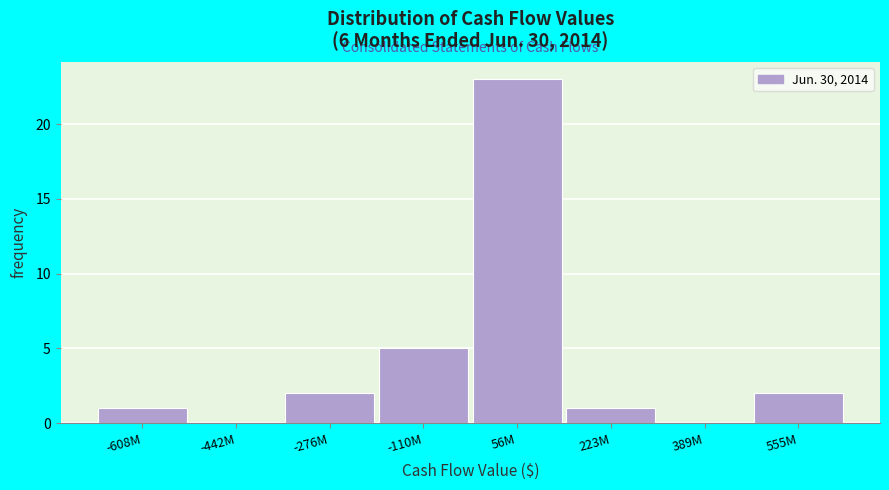

Reading right to left, list all the values displayed in this chart.

555M=2	389M=0	223M=1	56M=23	-110M=5	-276M=2	-442M=0	-608M=1